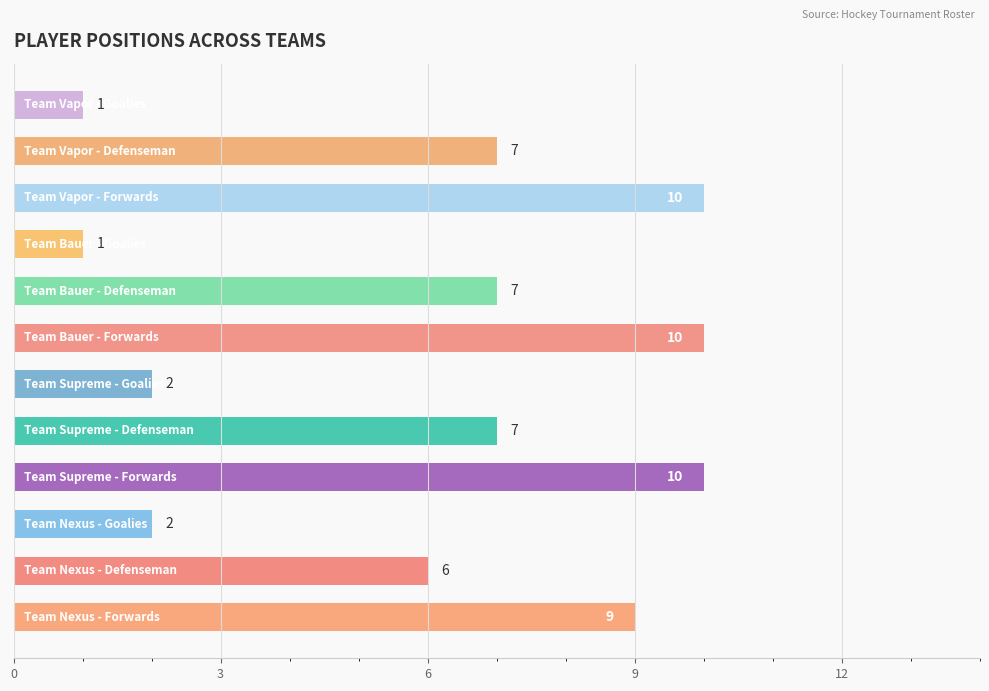

What is the difference between the maximum and minimum values?

9